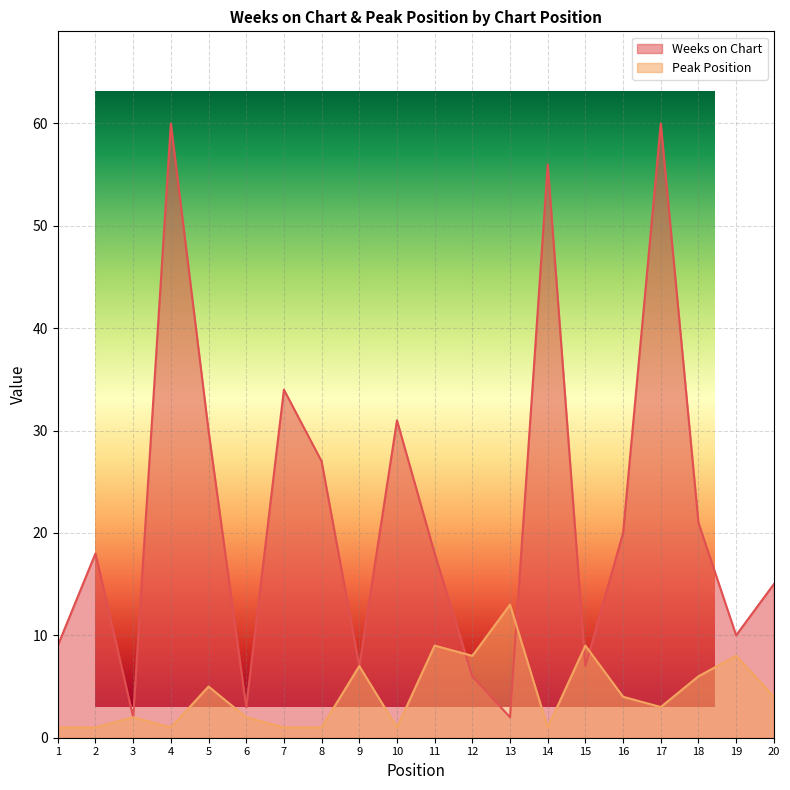

Which category has the highest value in the Peak Position series?

13